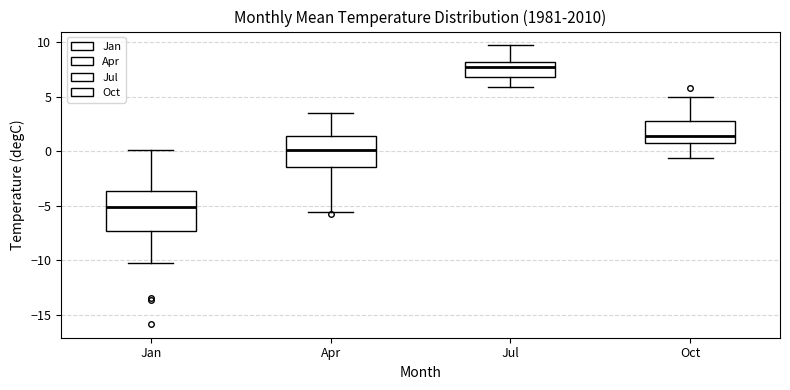

Which box is the tallest, from its lower edge to its upper edge?

Jan